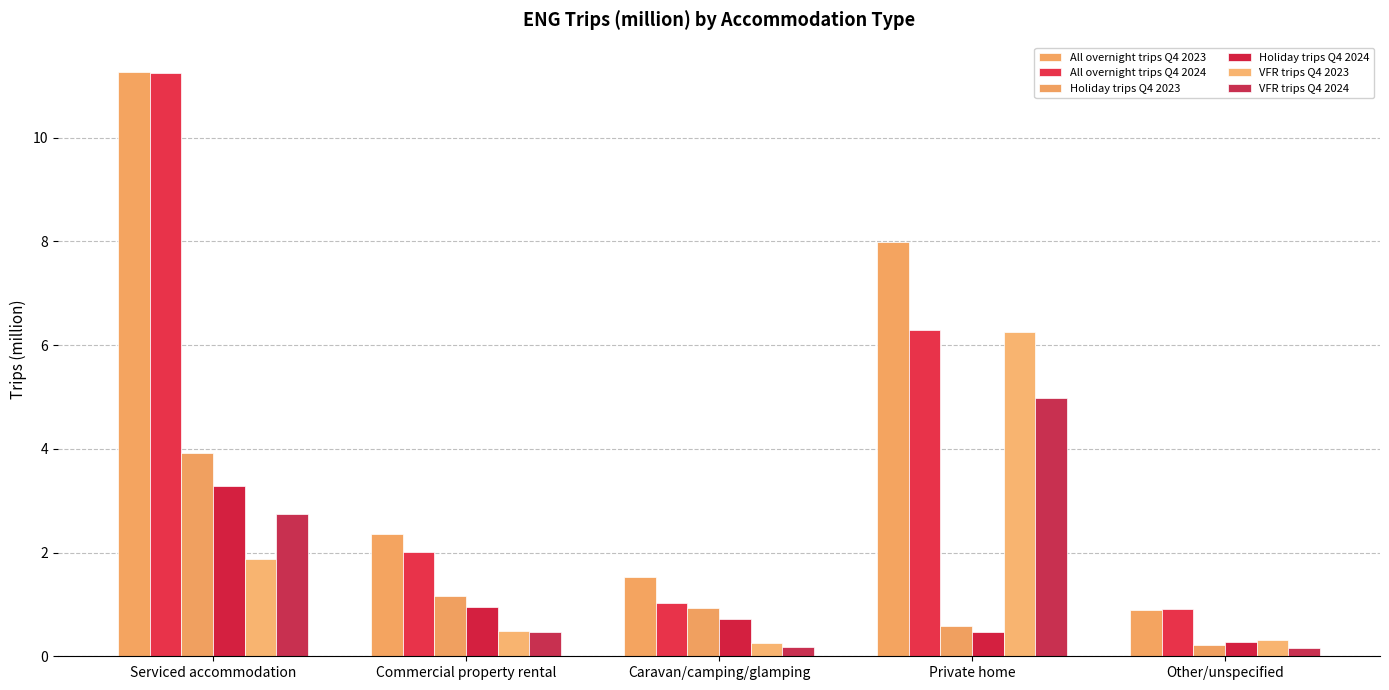

What is the difference between the maximum and minimum values in the VFR trips Q4 2024 series?

4.8